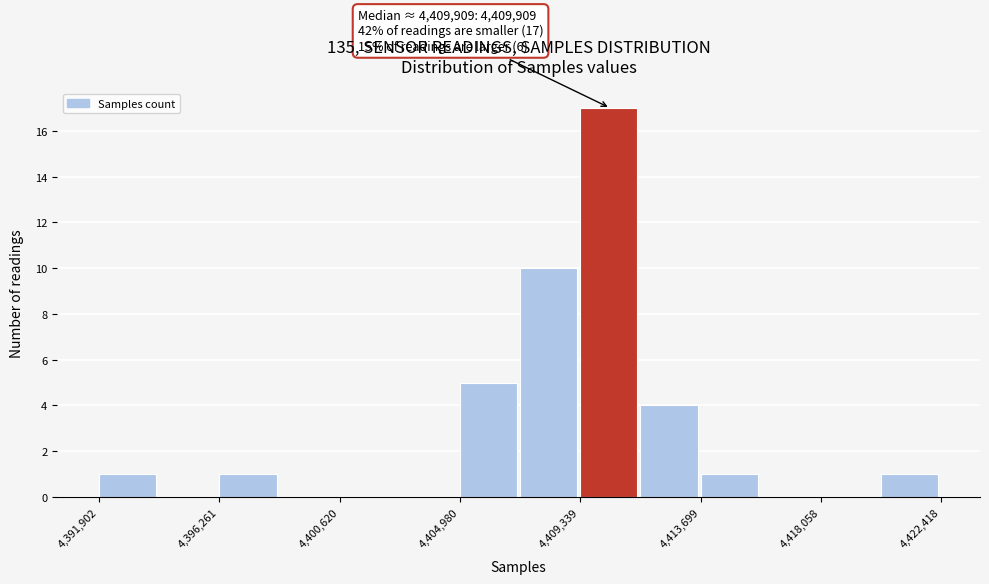

Over which range of the x-axis is the bar tallest?

4409500 to 4411500